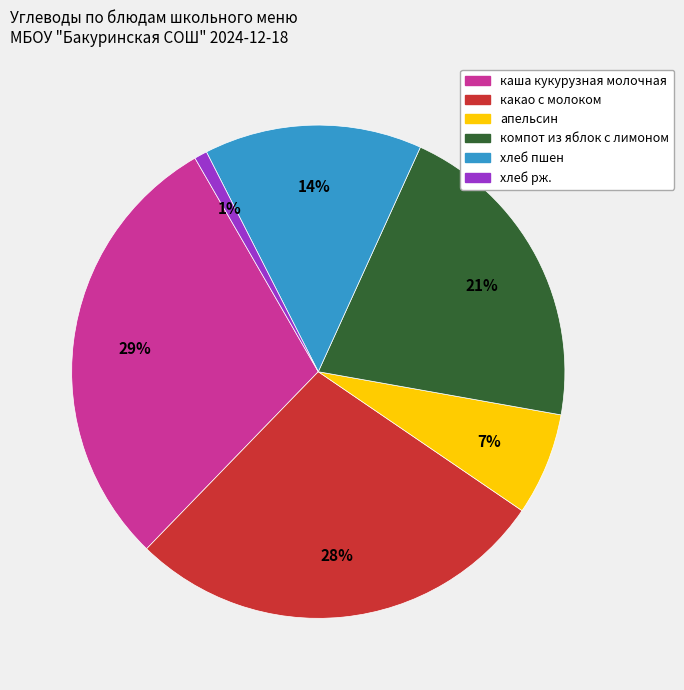

To the nearest percent, what is the average slice percentage?

17%